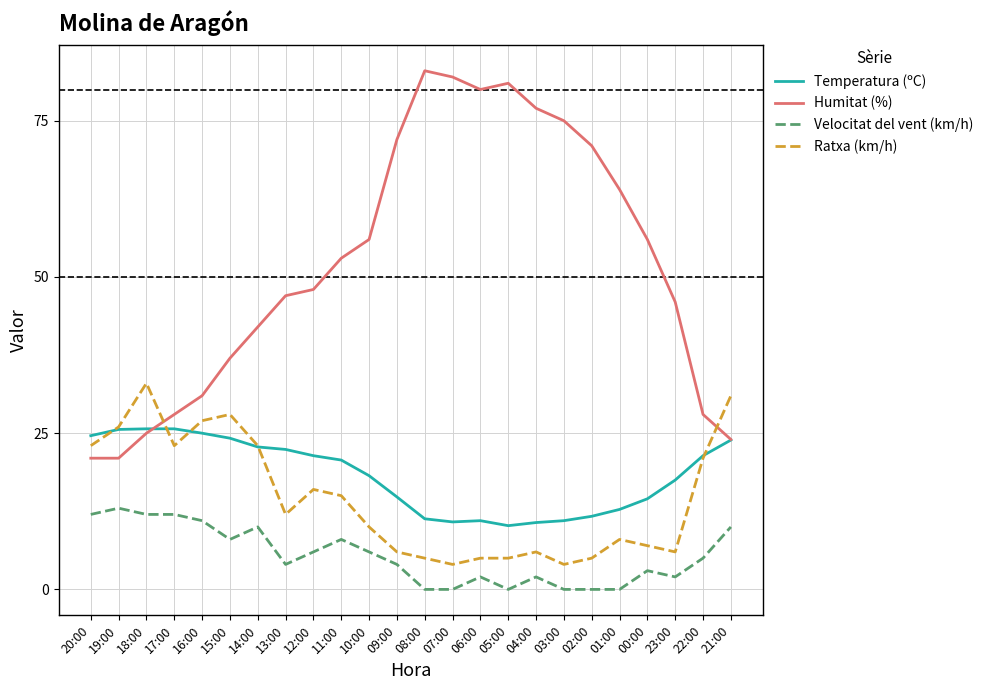

Where is Humitat (%) nearest to the value 52?

11:00